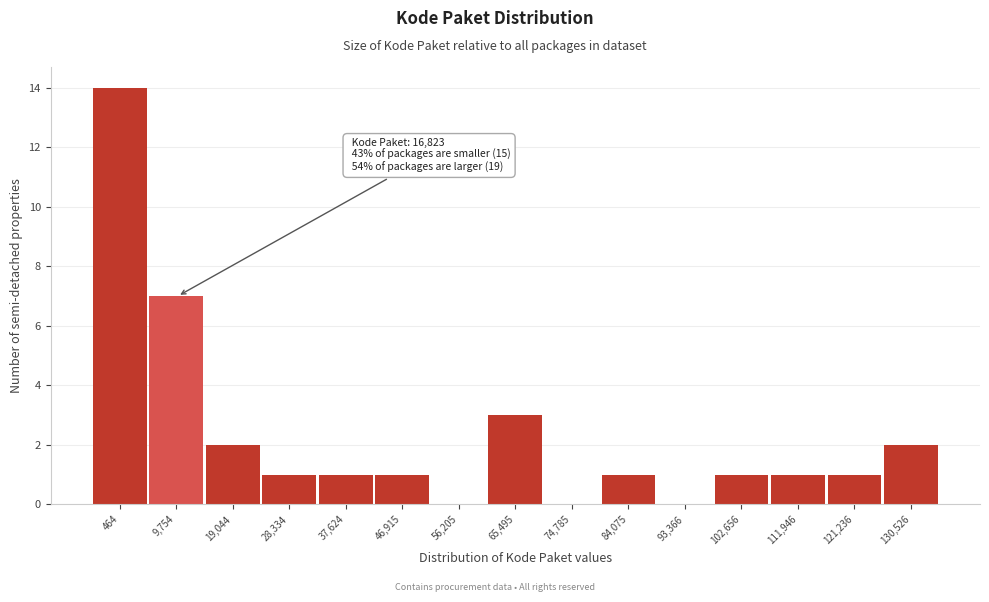

Reading left to right, extract all data points from this chart.

464=14	9,754=7	19,044=2	28,334=1	37,624=1	46,915=1	56,205=0	65,495=3	74,785=0	84,075=1	93,366=0	102,656=1	111,946=1	121,236=1	130,526=2